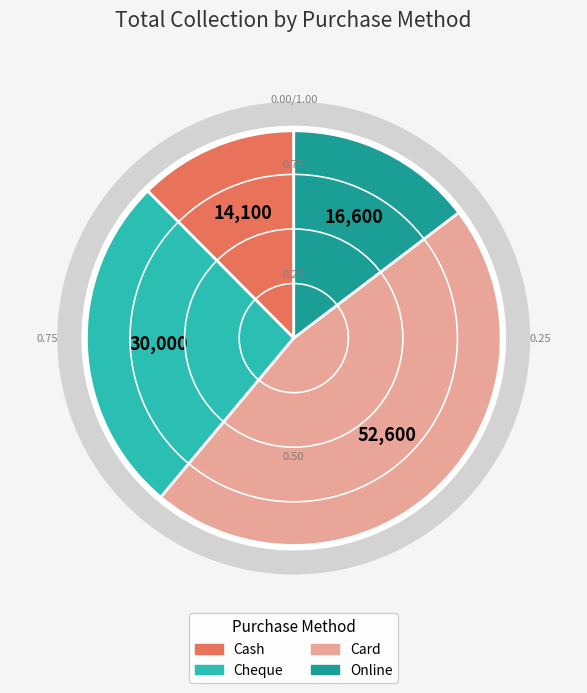

What percentage is the Cheque slice, to the nearest percent?

26%